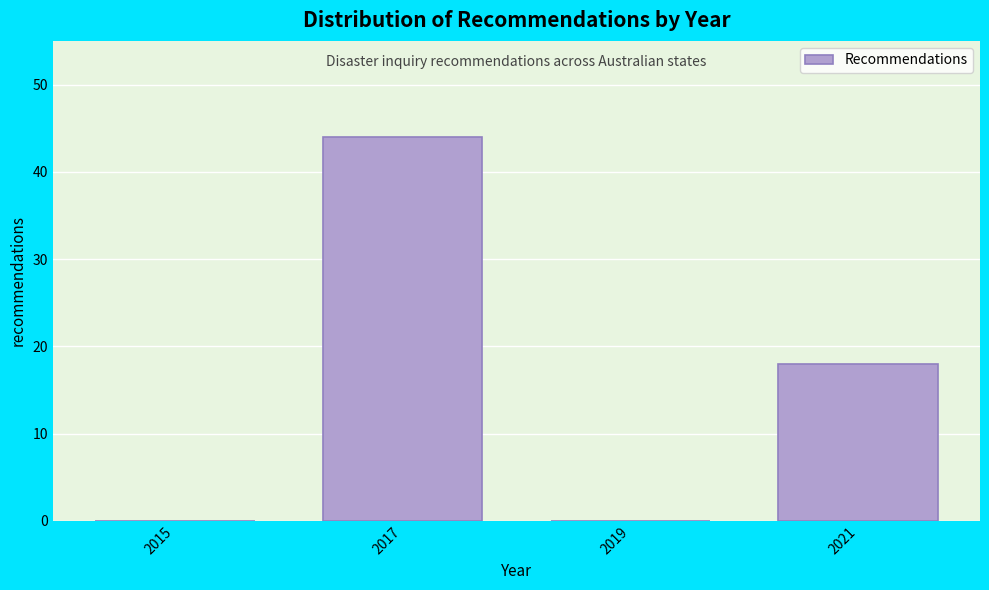

Reading left to right, list every bar in this chart as the range it spans on the x-axis followed by its height. The values are not printed on the chart, so give them approximately, as read against the axis.

2014 to 2016: 0
2016 to 2018: 44
2018 to 2020: 0
2020 to 2022: 18